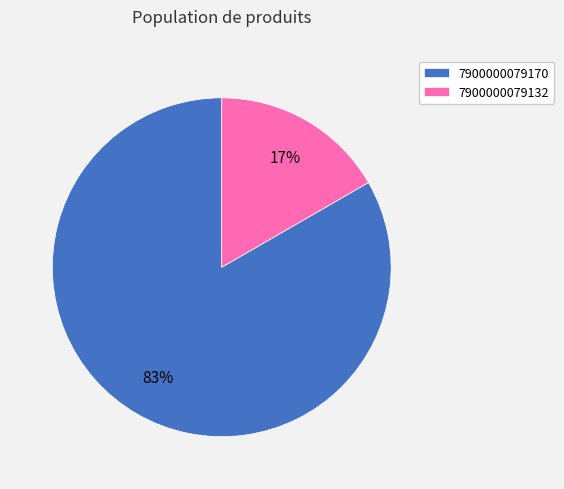

How many segments does this pie chart have?

2